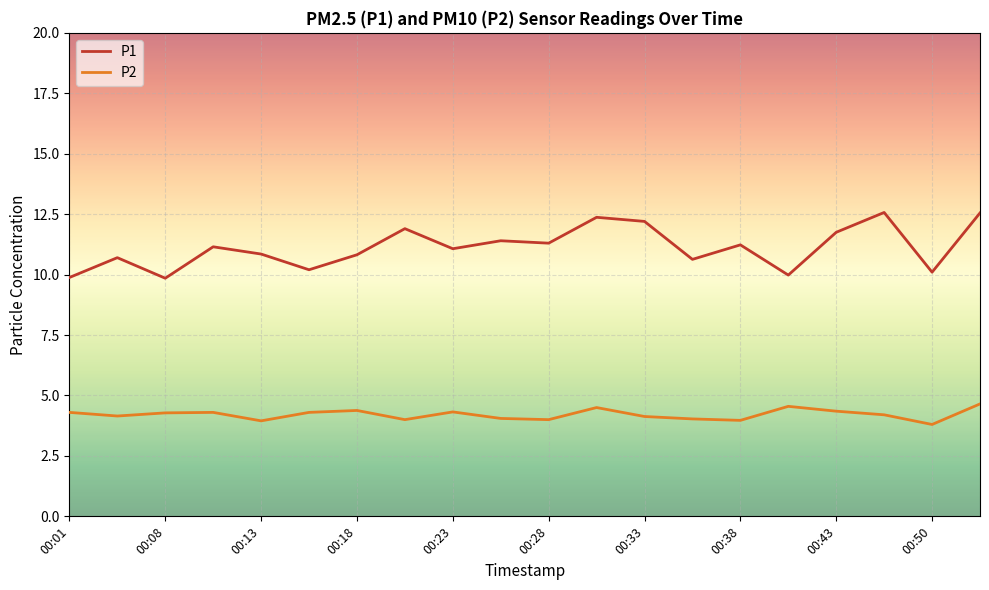

What is the highest value of the P1 series?

12.6